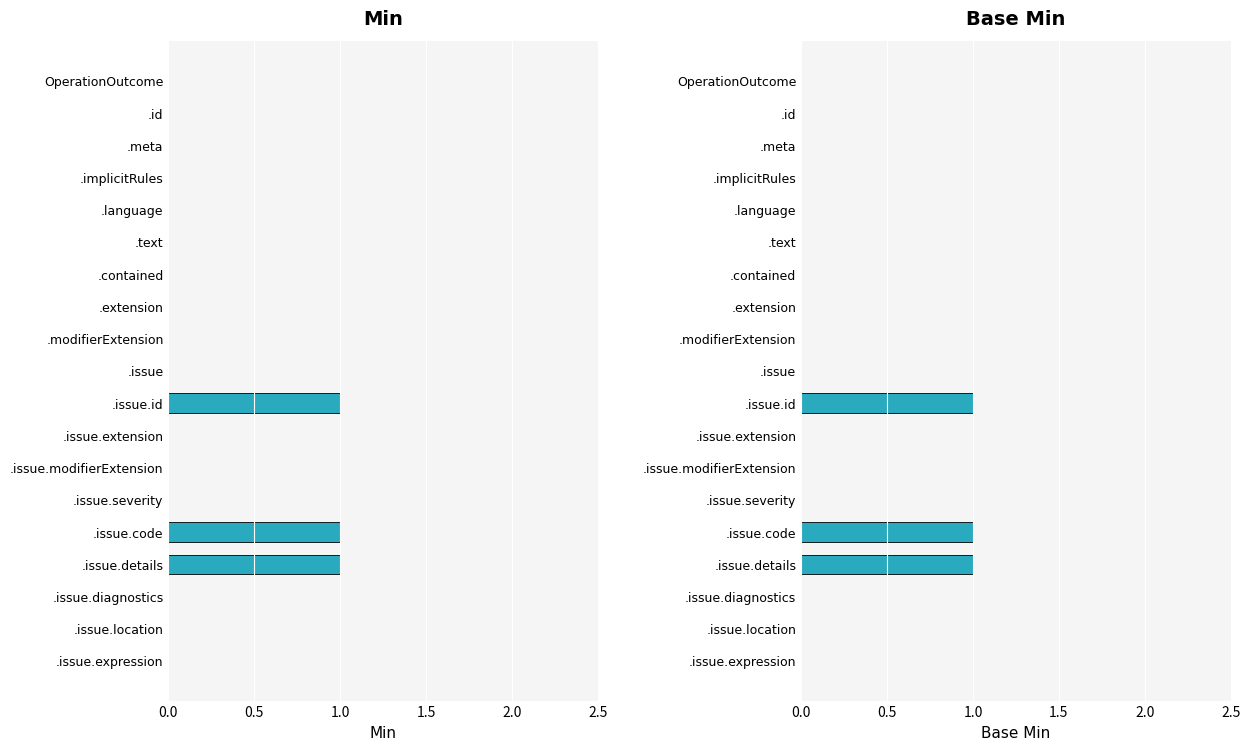

True or false: Base Min has a value of 1 at .language.

False